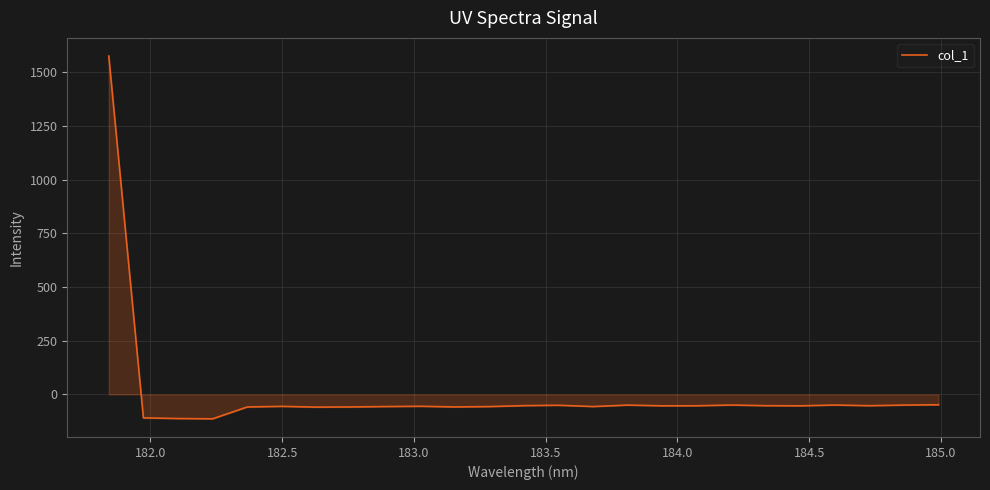

What is the maximum value shown in the chart?

1576.0